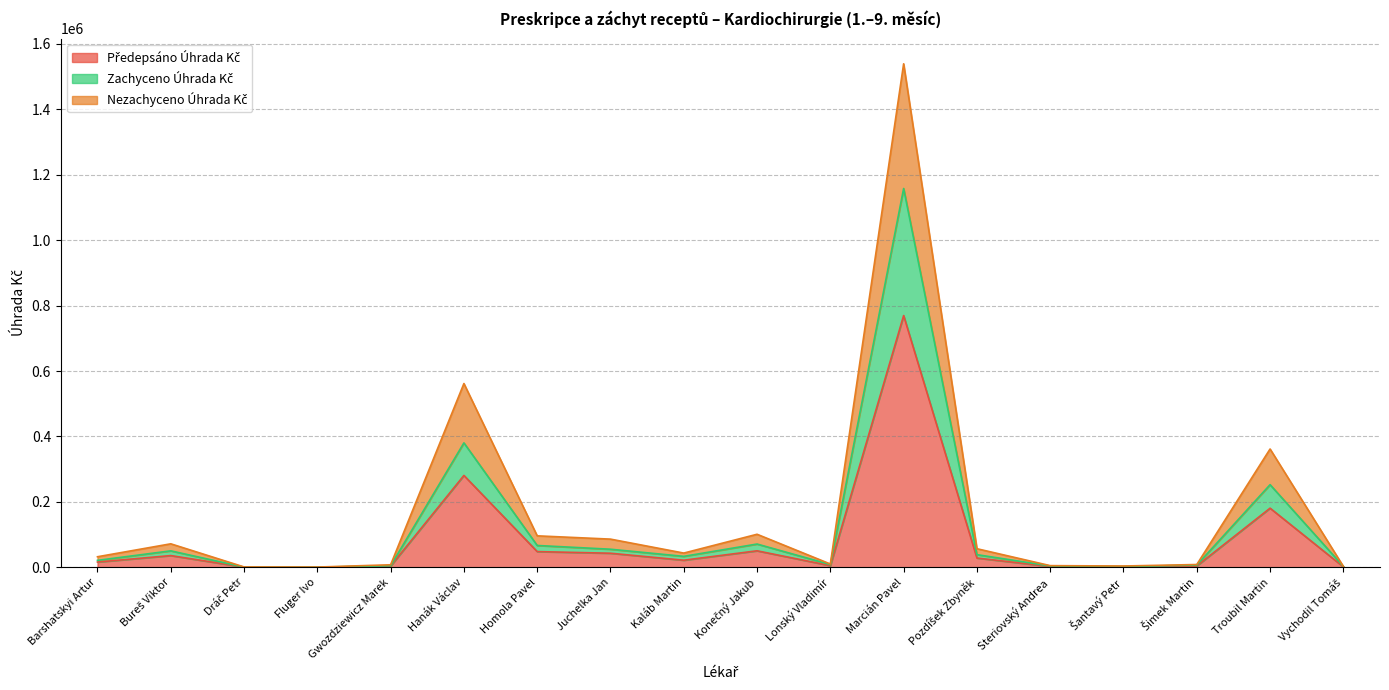

Reading left to right, transcribe all the data shown in this chart.

Předepsáno Úhrada Kč: Barshatskyi Artur=16181.3	Bureš Viktor=35962.4	Dráč Petr=600.0	Fluger Ivo=419.3	Gwozdziewicz Marek=3921.2	Hanák Václav=280946.0	Homola Pavel=48152.8	Juchelka Jan=43137.1	Kaláb Martin=21811.2	Konečný Jakub=50549.3	Lonský Vladimír=5093.0	Marcián Pavel=769675.3	Pozdíšek Zbyněk=28468.8	Steriovský Andrea=2594.6	Šantavý Petr=2041.1	Šimek Martin=4306.1	Troubil Martin=180894.8	Vychodil Tomáš=1425.9
Zachyceno Úhrada Kč: Barshatskyi Artur=21290.3	Bureš Viktor=50416.7	Dráč Petr=600.0	Fluger Ivo=573.7	Gwozdziewicz Marek=4920.9	Hanák Václav=380511.4	Homola Pavel=66847.9	Juchelka Jan=55379.8	Kaláb Martin=33569.9	Konečný Jakub=71250.2	Lonský Vladimír=8489.6	Marcián Pavel=1158122.8	Pozdíšek Zbyněk=38789.0	Steriovský Andrea=4127.8	Šantavý Petr=2314.4	Šimek Martin=6963.6	Troubil Martin=252716.8	Vychodil Tomáš=2851.7
Nezachyceno Úhrada Kč: Barshatskyi Artur=32362.6	Bureš Viktor=71924.8	Dráč Petr=1200.0	Fluger Ivo=838.6	Gwozdziewicz Marek=7842.4	Hanák Václav=561891.9	Homola Pavel=96305.5	Juchelka Jan=86274.2	Kaláb Martin=43622.3	Konečný Jakub=101098.5	Lonský Vladimír=10185.9	Marcián Pavel=1539350.7	Pozdíšek Zbyněk=56937.6	Steriovský Andrea=5189.1	Šantavý Petr=4082.2	Šimek Martin=8612.3	Troubil Martin=361789.6	Vychodil Tomáš=2851.7